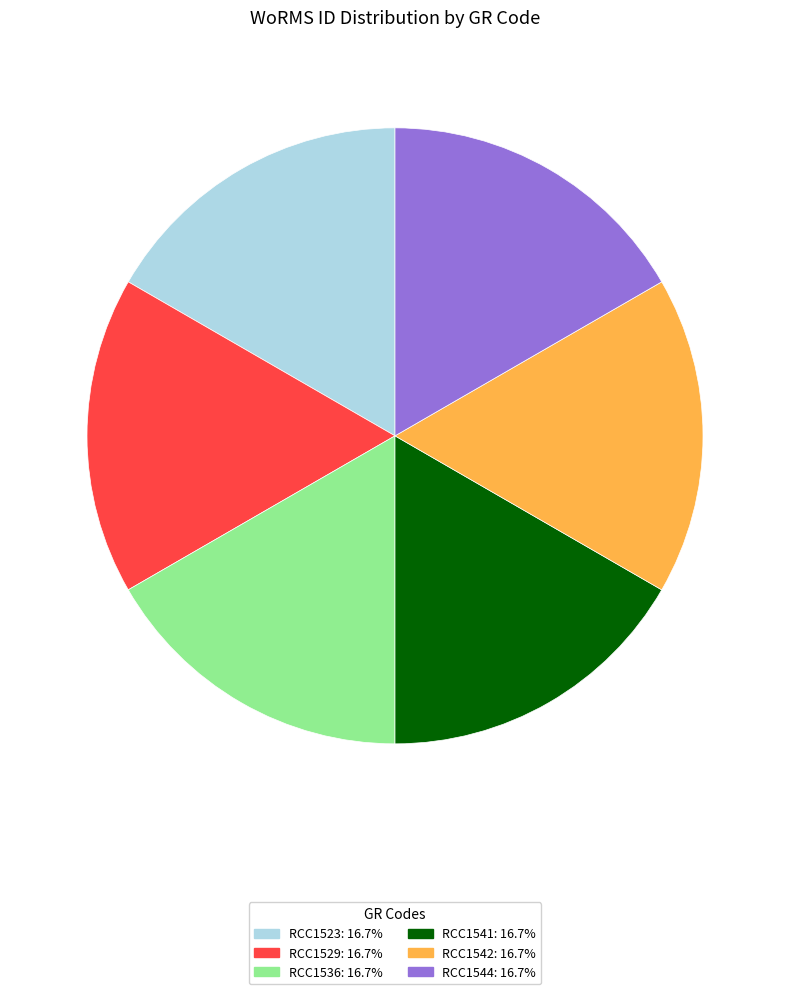

Approximately how many times larger is the value at RCC1536 compared to RCC1541?

1.0